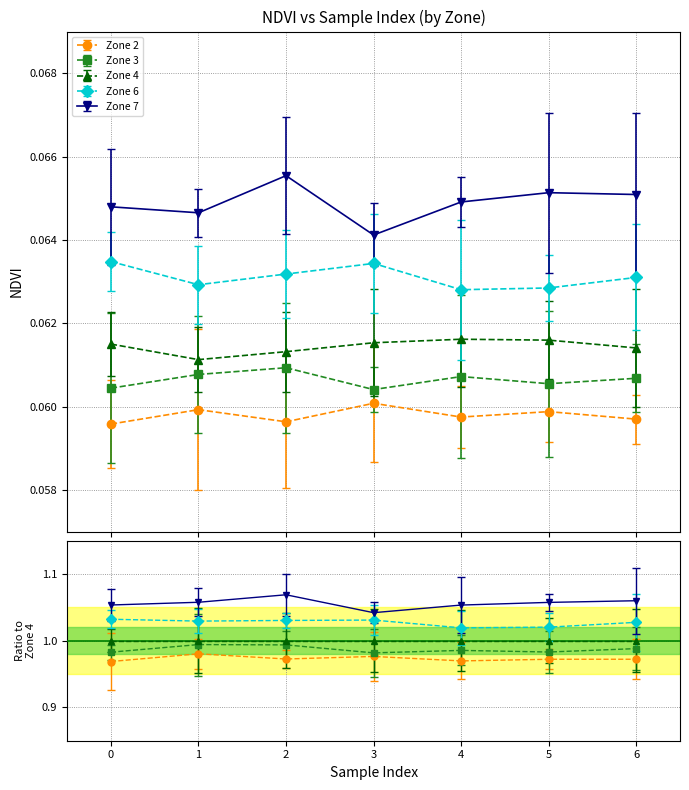

Count the Zone 3 values in the range 0 to 1.

7